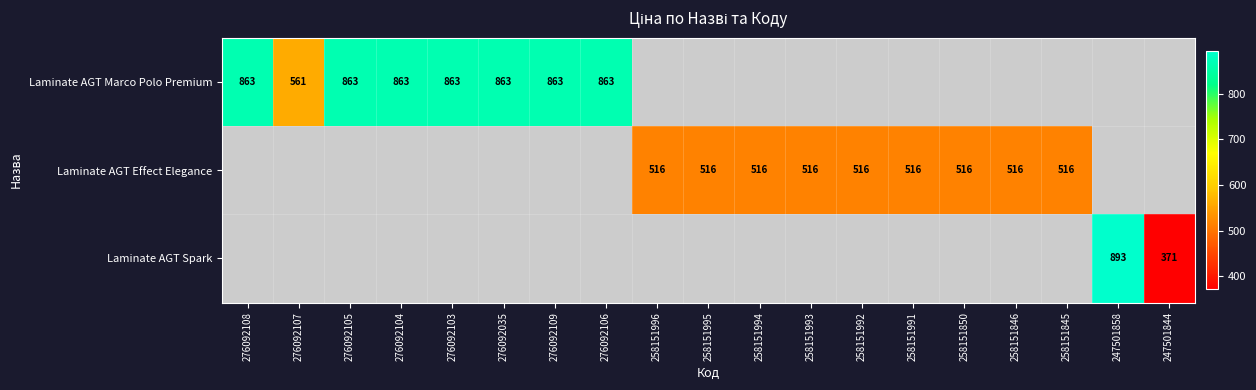

How many values in Laminate AGT Marco Polo Premium are above zero?

8